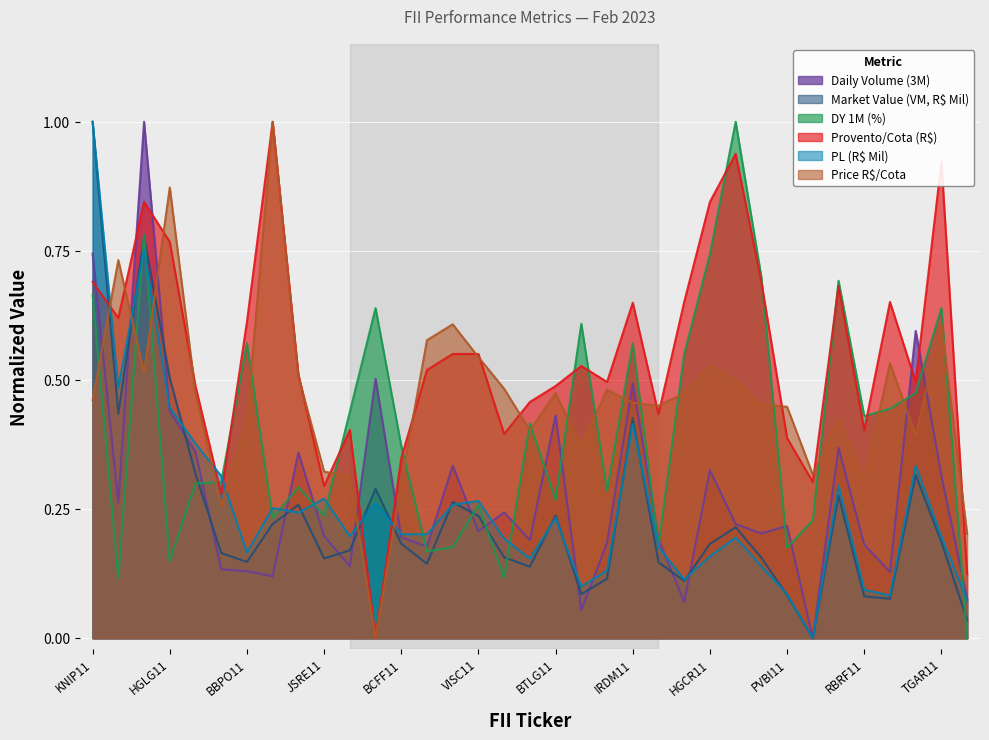

Which series has the largest range (max minus min)?

Daily Volume (3M)